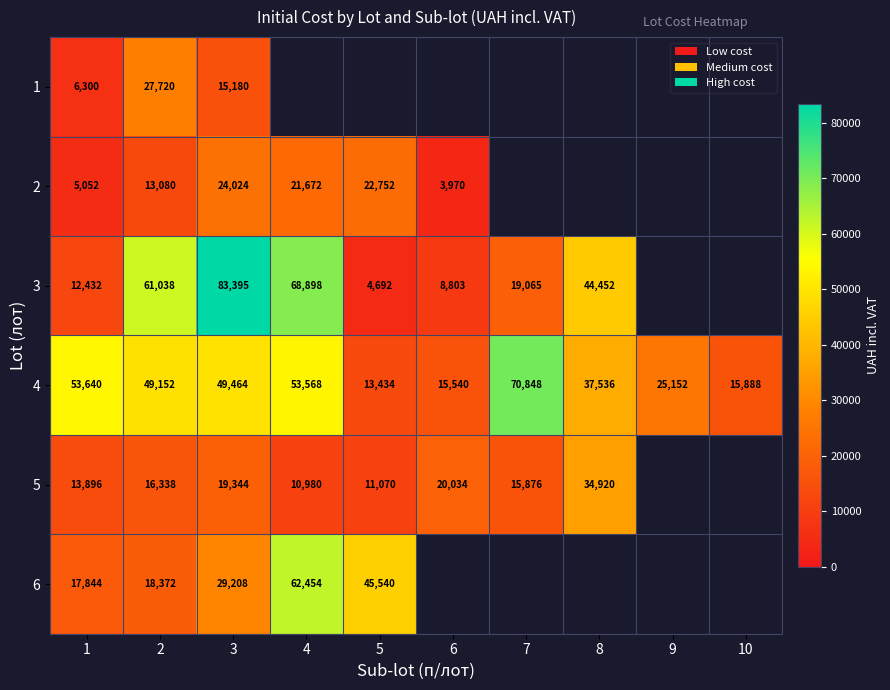

Rank the series at 2 from highest to lowest value.

3, 4, 1, 6, 5, 2